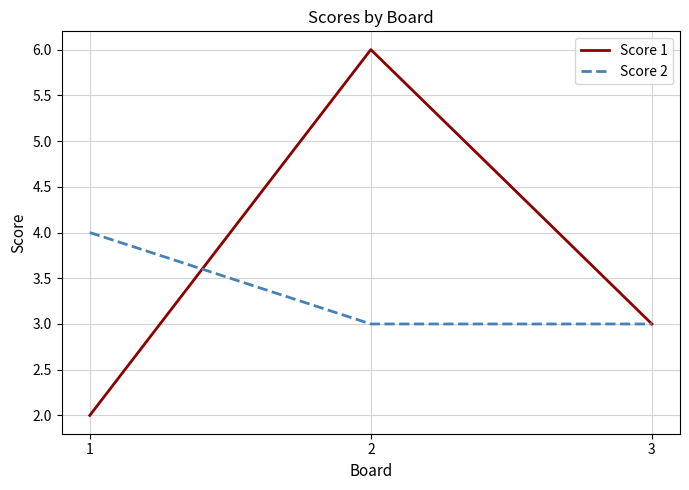

Is it true that Score 1 equals 2 at 3?

False